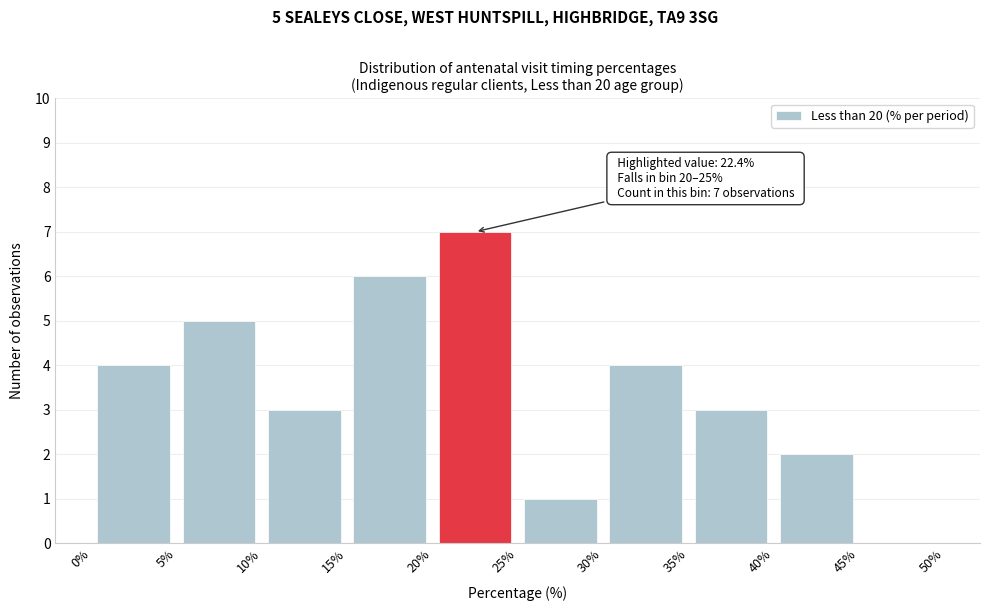

Which range on the x-axis has the tallest bar?

20% to 25%